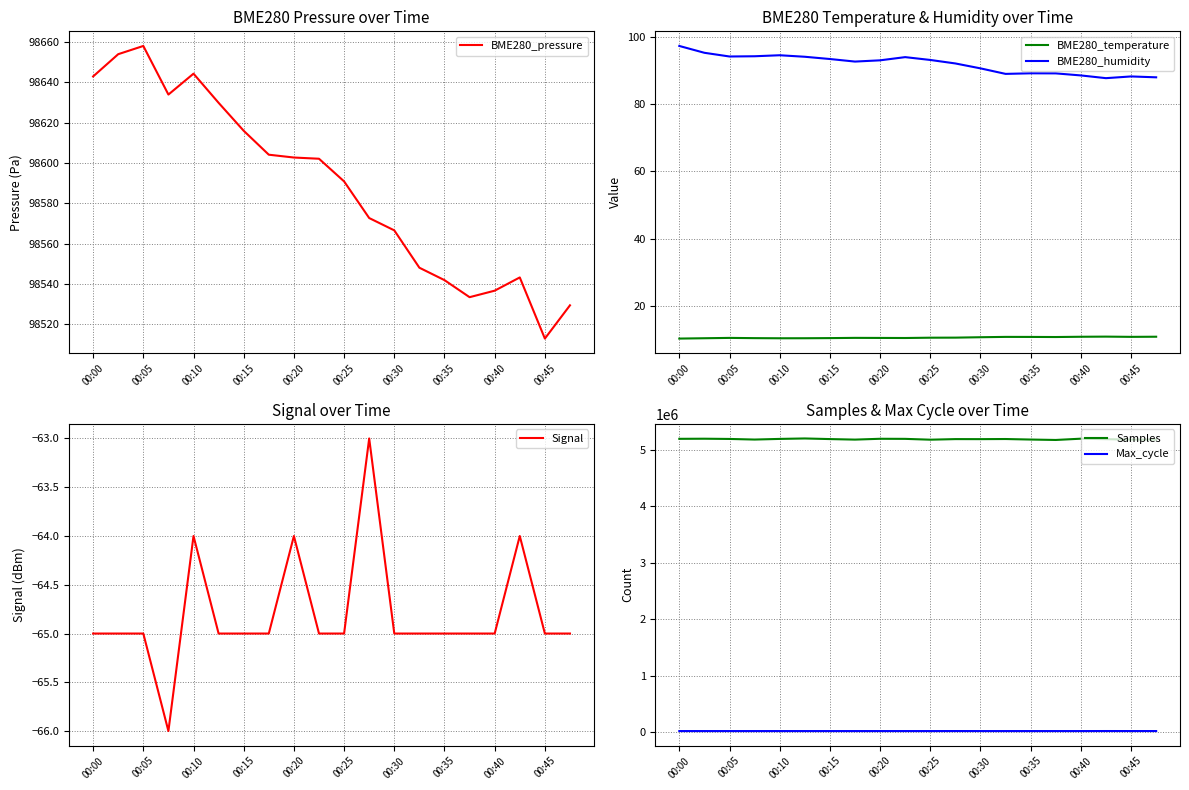

True or false: BME280_temperature has a value of 4.8 at 00:25.

False